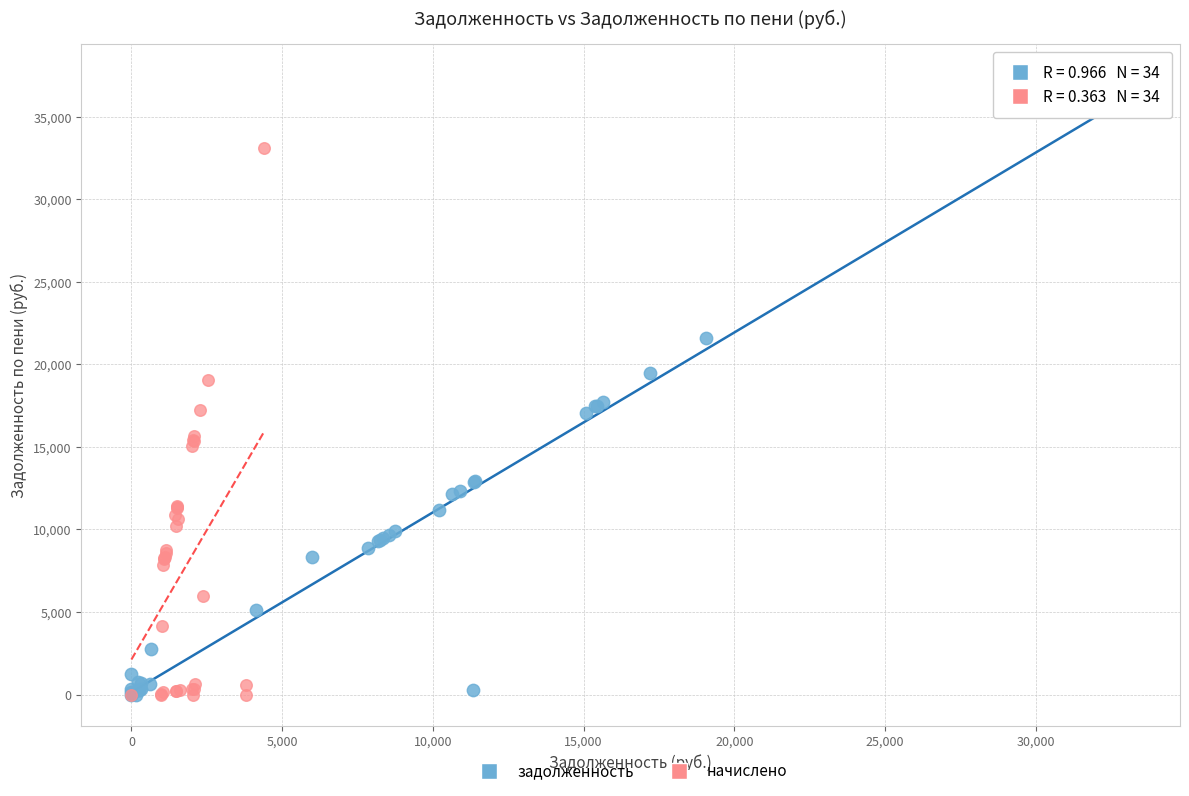

Which series reaches the maximum Y coordinate?

задолженность